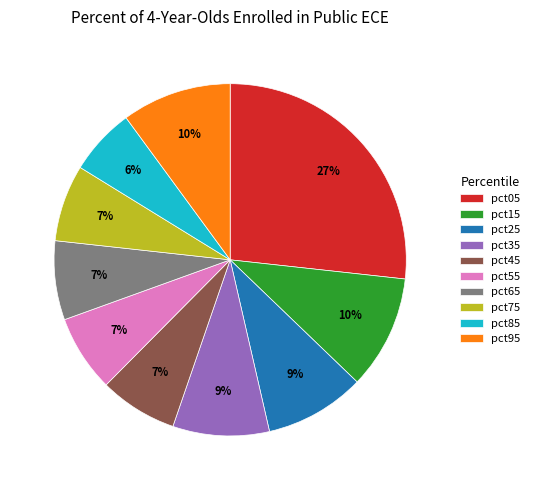

What is the smallest slice in the pie chart?

pct85